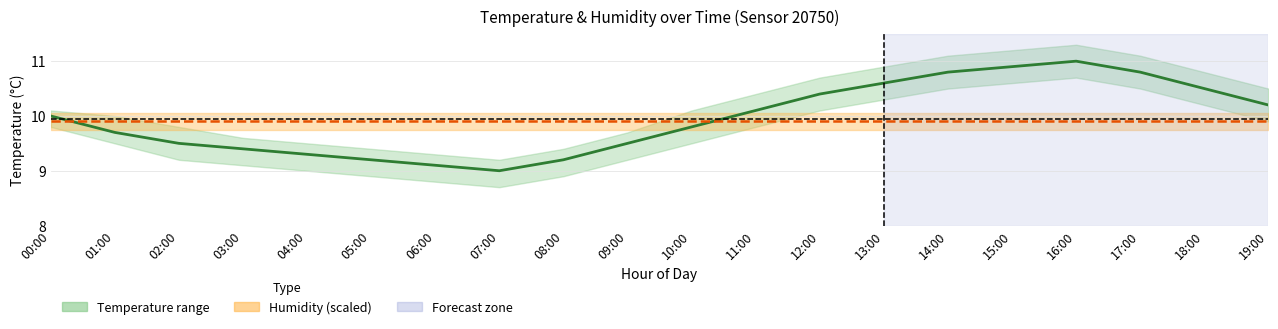

Between 02:00 and 07:00, which is larger?

02:00